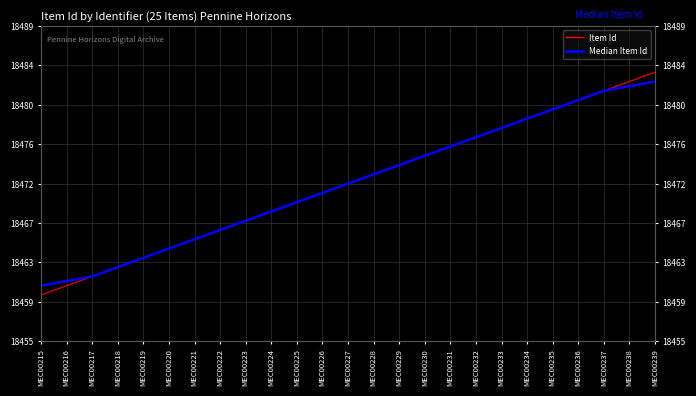

Reading left to right, transcribe all the data shown in this chart.

Item Id: 18460.0	18461.0	18462.0	18463.0	18464.0	18465.0	18466.0	18467.0	18468.0	18469.0	18470.0	18471.0	18472.0	18473.0	18474.0	18475.0	18476.0	18477.0	18478.0	18479.0	18480.0	18481.0	18482.0	18483.0	18484.0
Median Item Id: 18461.0	18461.5	18462.0	18463.0	18464.0	18465.0	18466.0	18467.0	18468.0	18469.0	18470.0	18471.0	18472.0	18473.0	18474.0	18475.0	18476.0	18477.0	18478.0	18479.0	18480.0	18481.0	18482.0	18482.5	18483.0